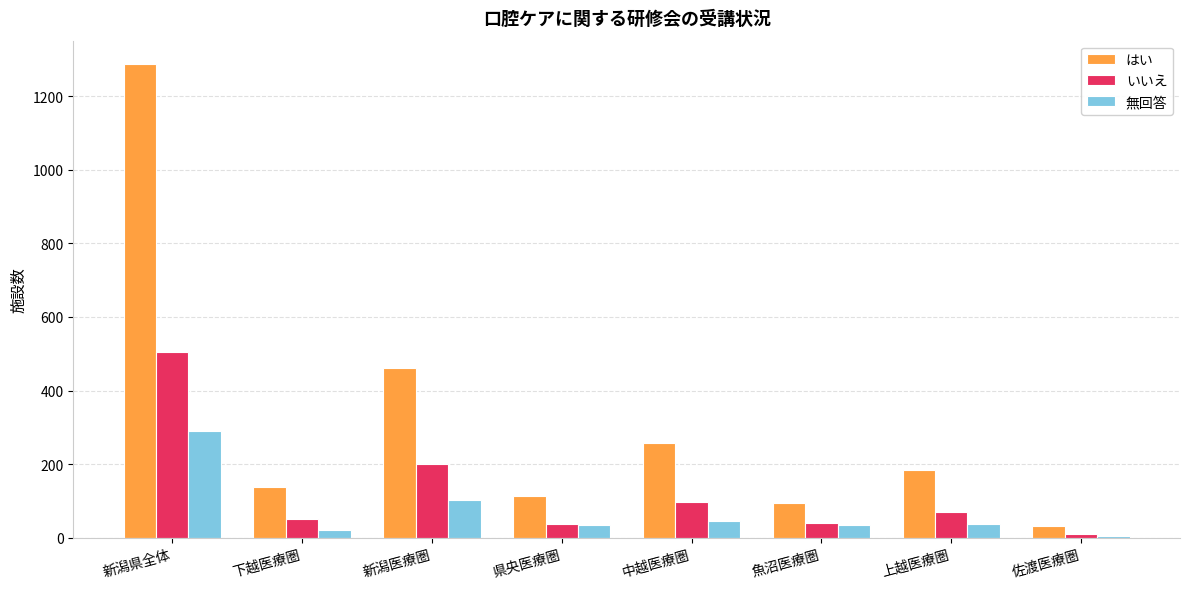

True or false: はい has a value of 267 at 新潟医療圏.

False